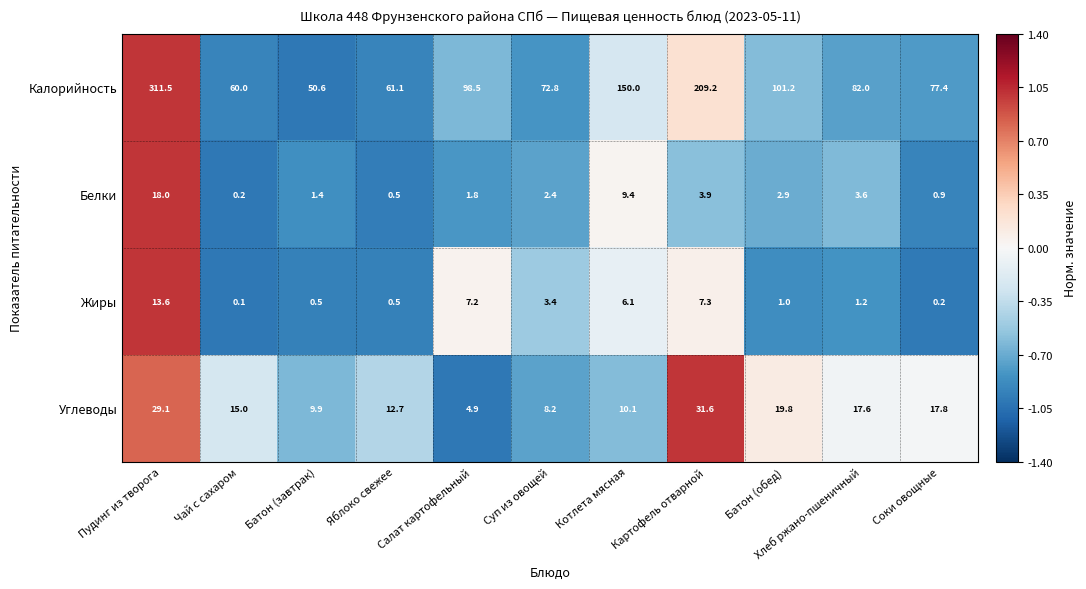

Where is Белки nearest to the value 9?

Котлета мясная